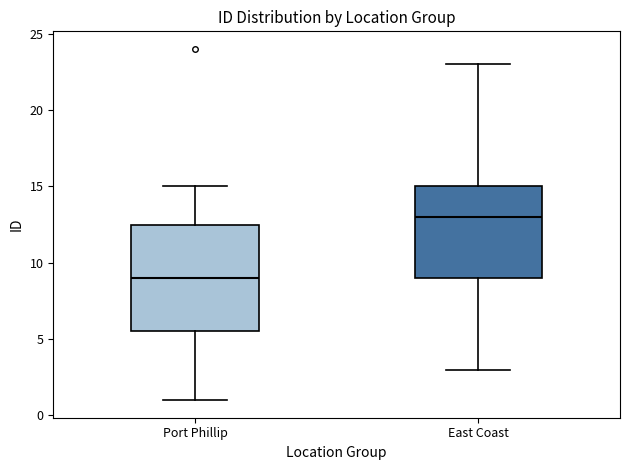

Where does the upper whisker of the box for East Coast end on the y-axis? The values are not printed on the chart, so give them approximately, as read against the axis.

23.0